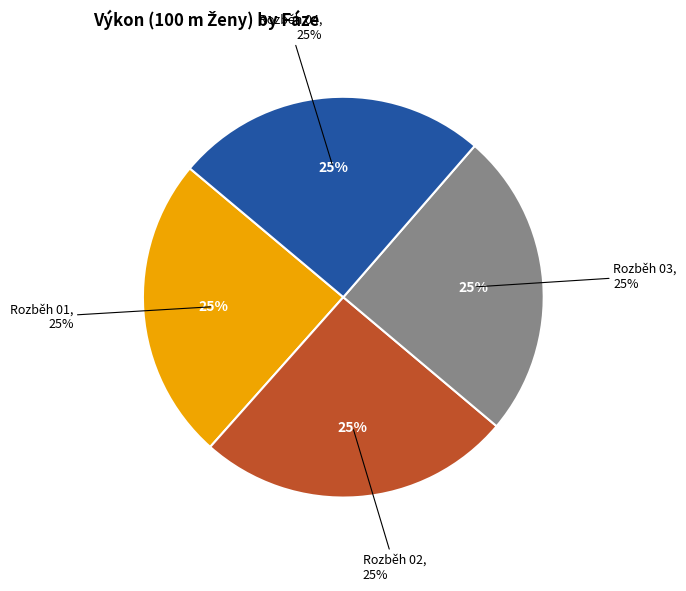

Which slice is the smallest?

Rozběh 01